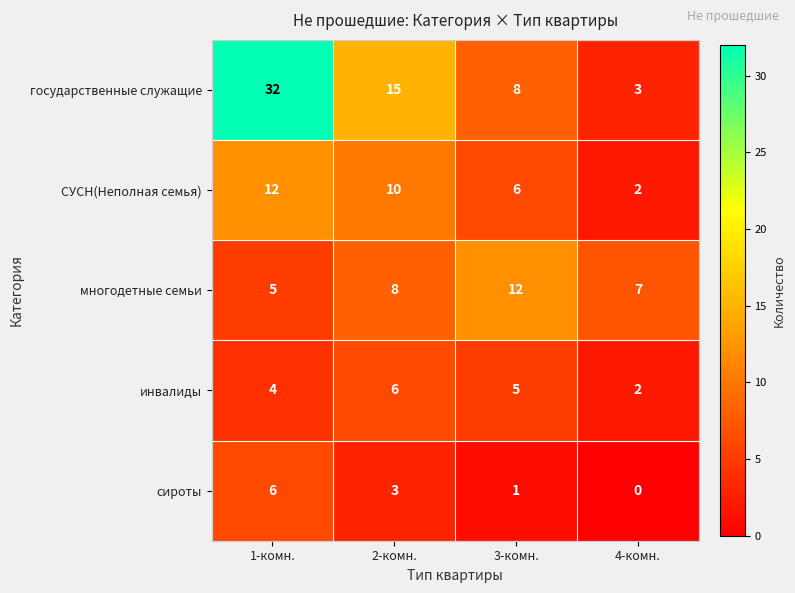

List the labels in order of инвалиды value, smallest first.

4-комн., 1-комн., 3-комн., 2-комн.